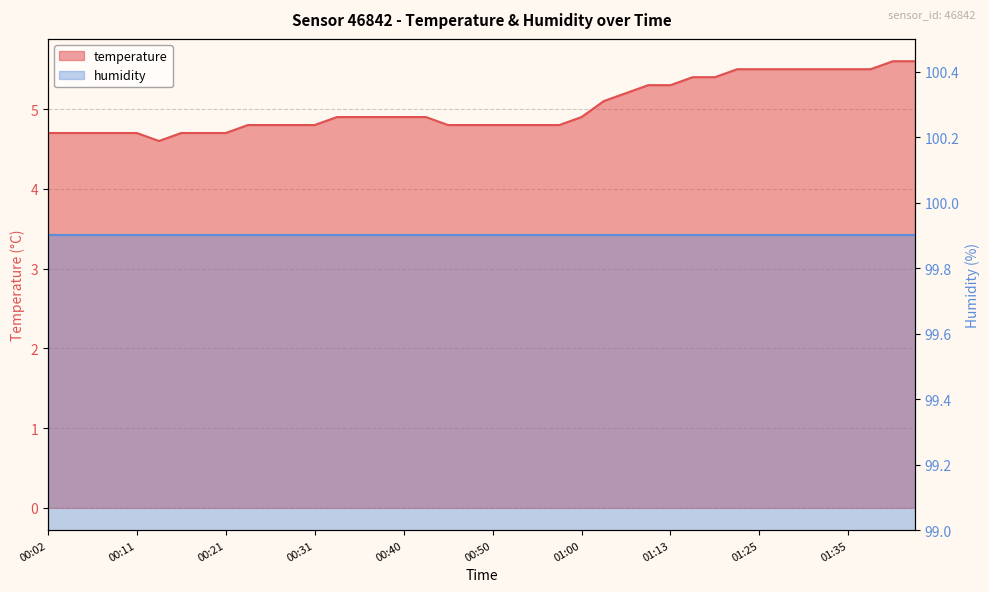

What is the change in value from 00:55 to 01:18?

+0.6